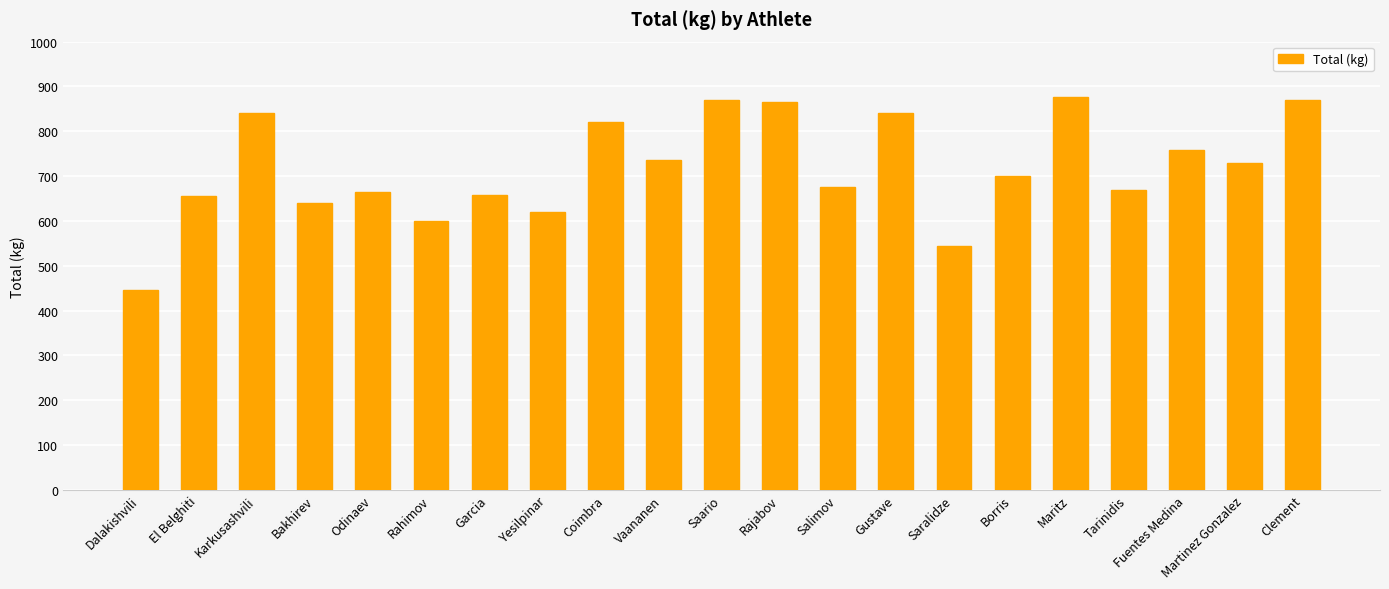

Which has a higher value, Clement or Tarinidis?

Clement